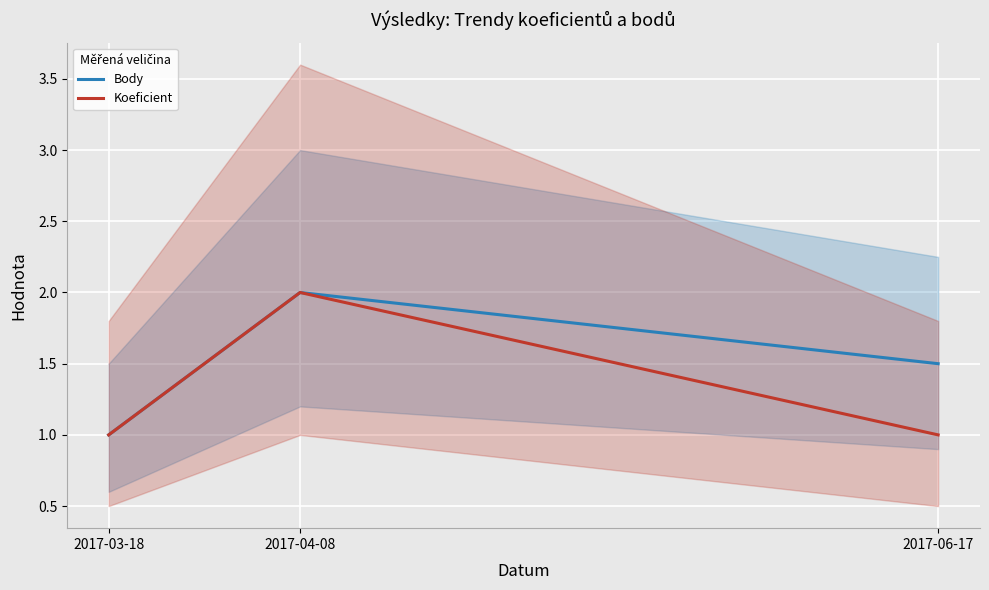

At how many categories does at least one series exceed 1?

2